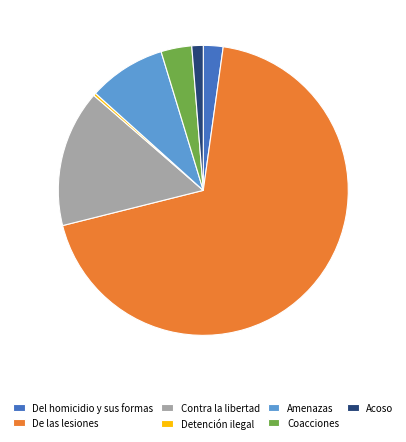

Does De las lesiones represent more than half of the total?

Yes